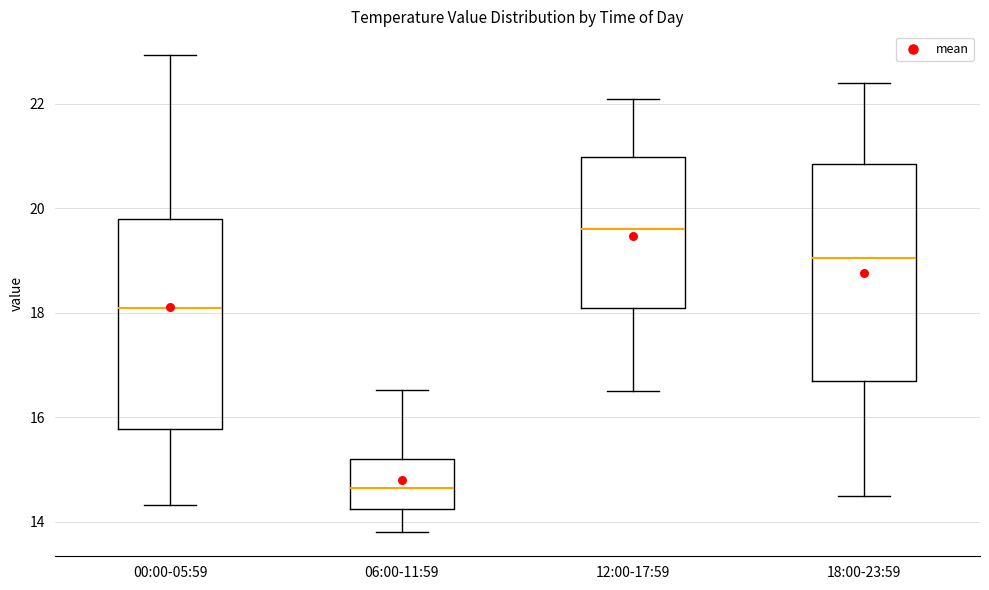

Which box has the lowest median line?

06:00-11:59